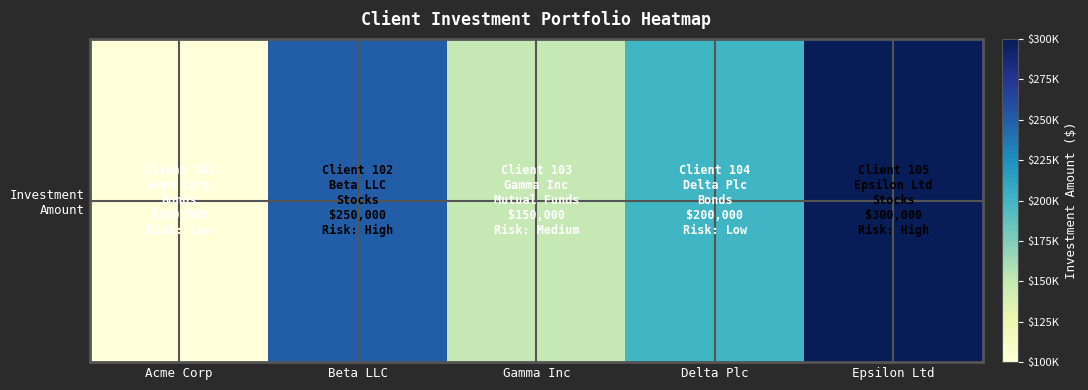

How many categories are shown in the chart?

5